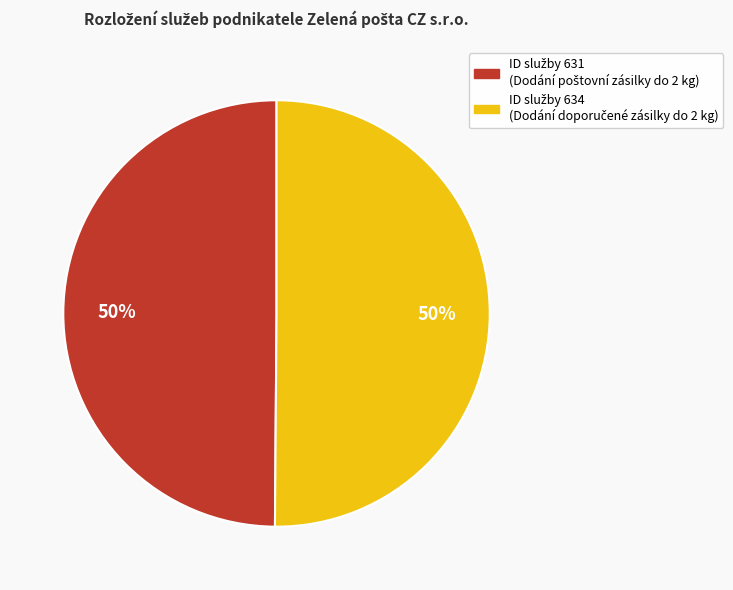

To the nearest percent, what is the average slice percentage?

50%